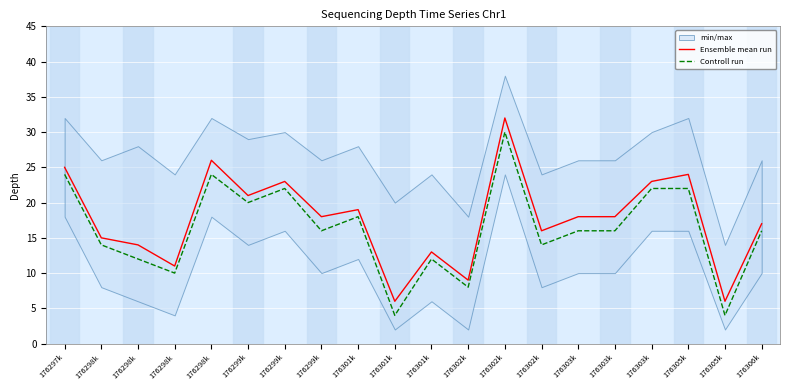

True or false: Ensemble mean run has a value of 3 at 176305k.

False